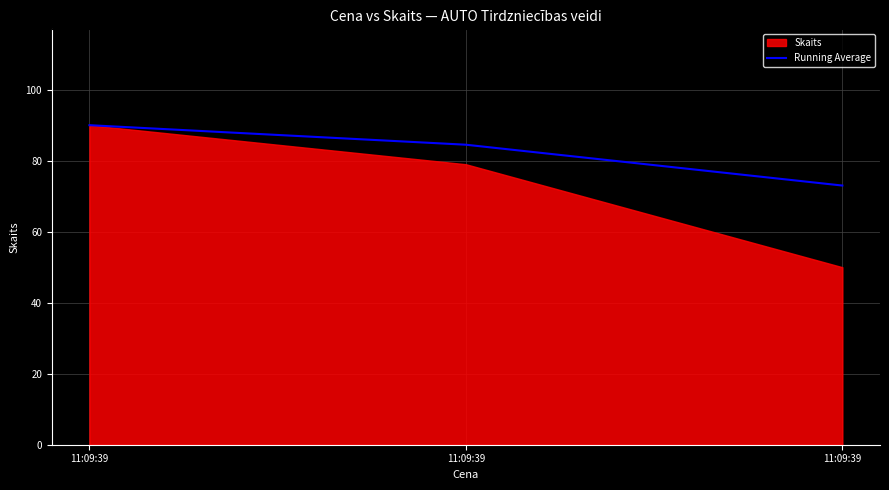

What is the approximate value at 11:09:39?

84.5